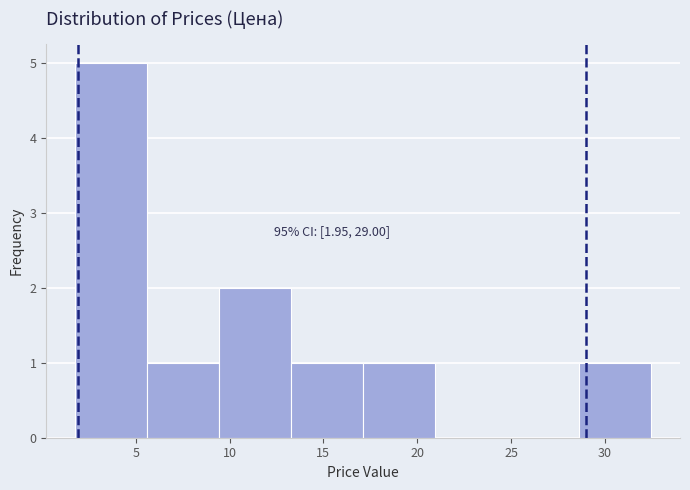

Over which range of the x-axis is the bar tallest?

2.0 to 5.5